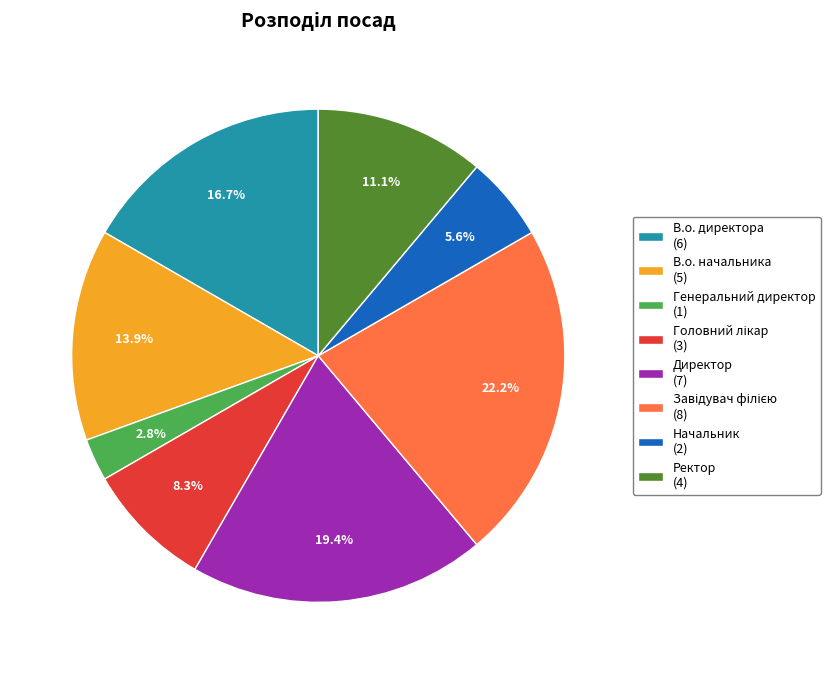

Which has a higher value, Директор or В.о. директора?

Директор